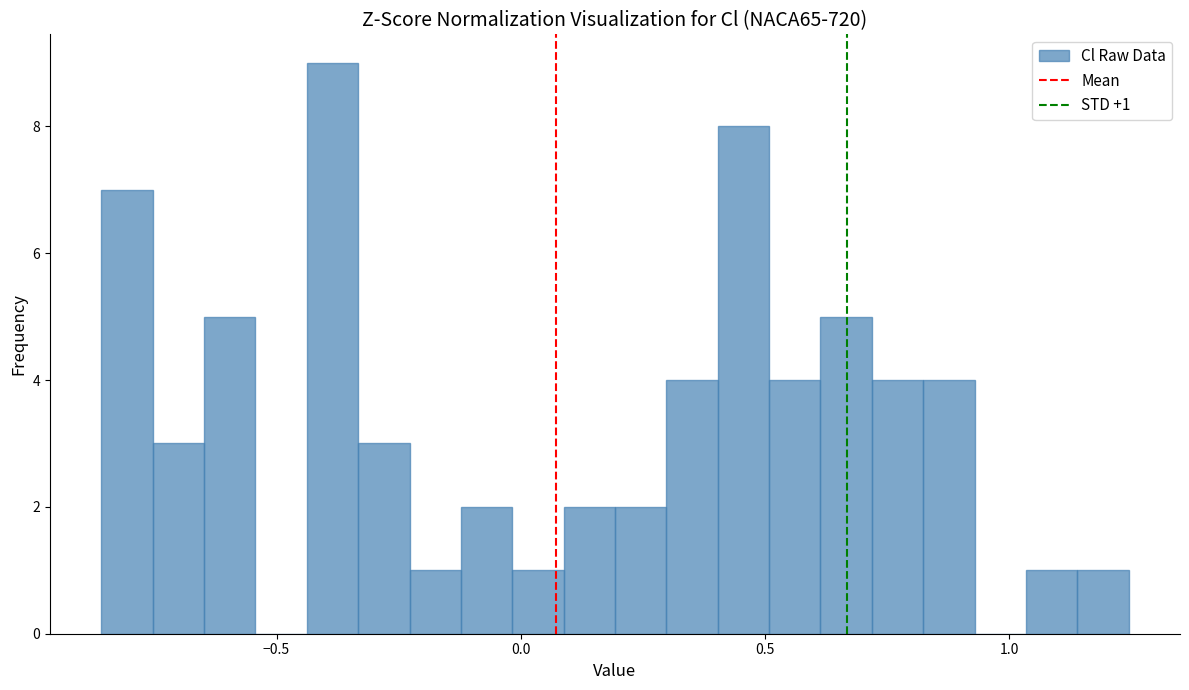

Read against the x-axis, roughly where is the centre of the tallest bar?

-0.40